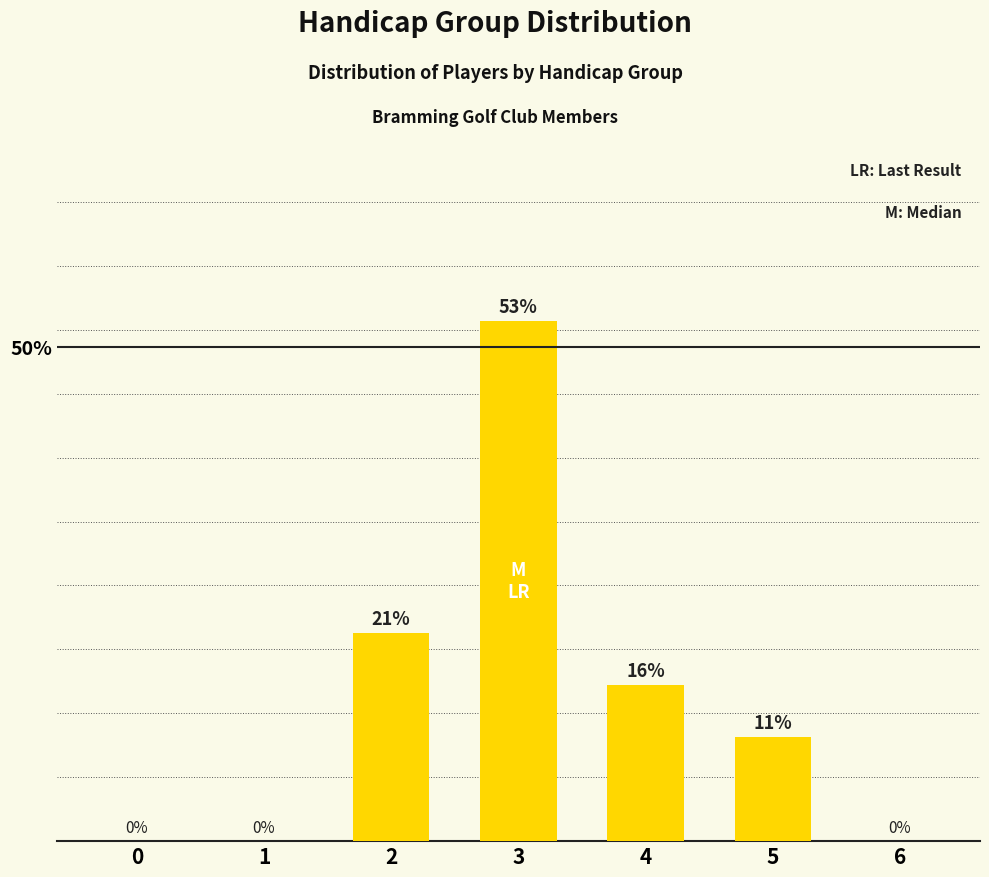

What is the change in value from 1 to 3?

+52.6